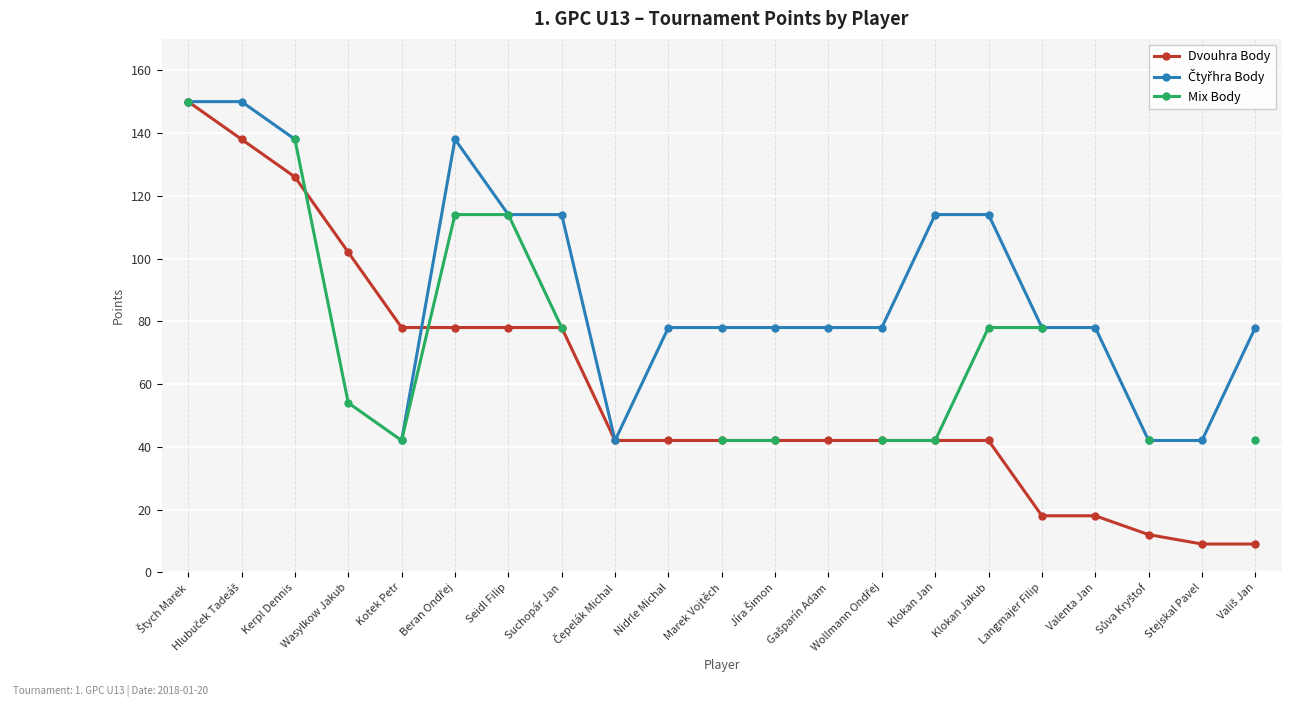

The Dvouhra Body series shows 78 at Kotek Petr. True or false?

True